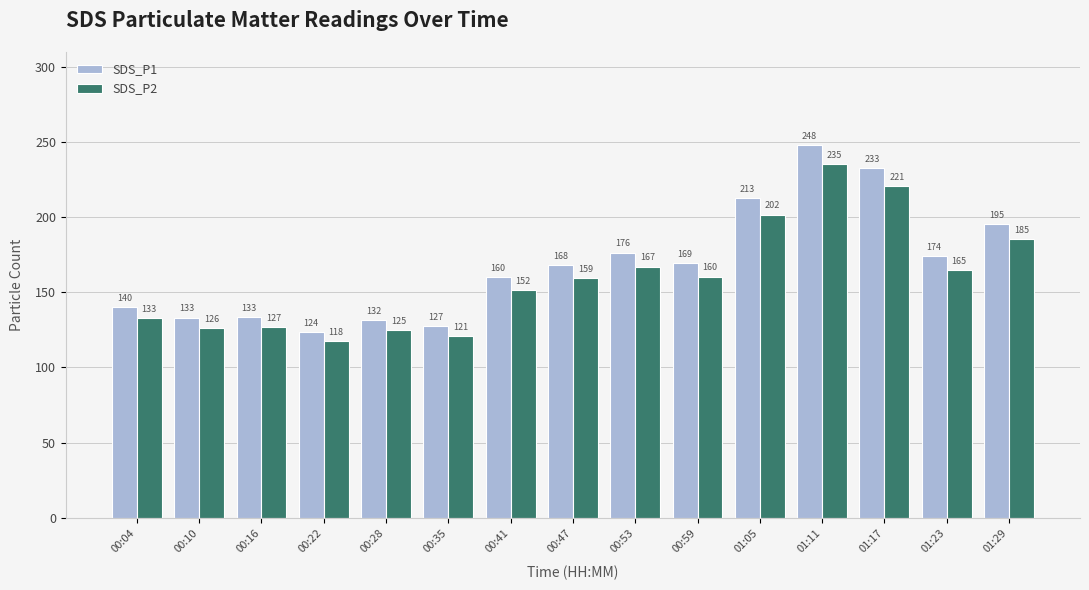

Between 00:28 and 00:47, which series saw the biggest shift?

SDS_P1